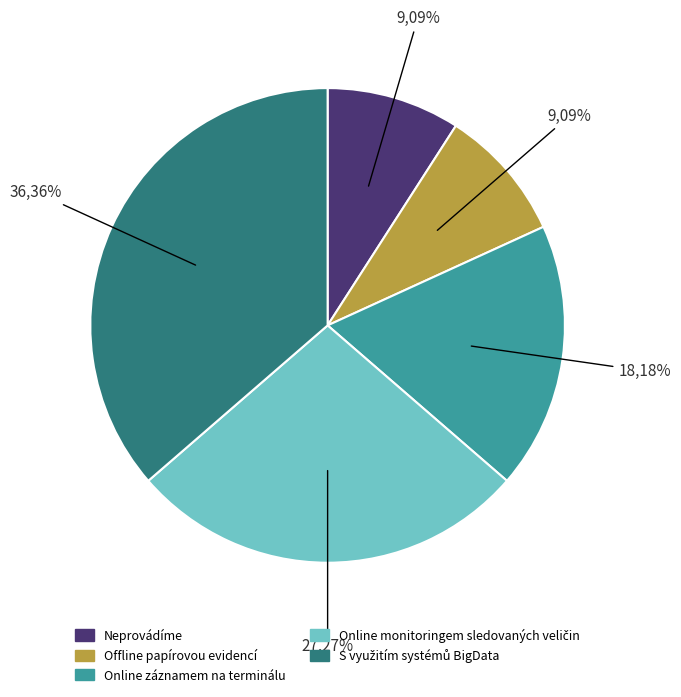

True or false: Neprovádíme accounts for 19% of the total.

False